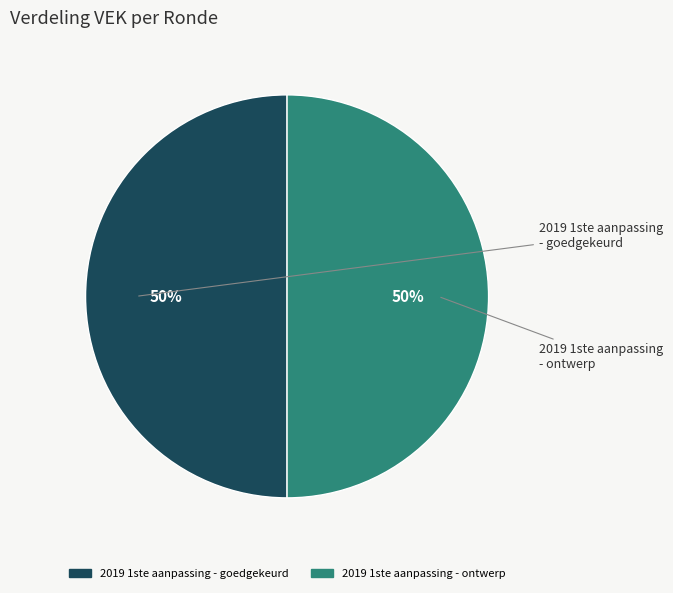

To the nearest percent, what is the average slice percentage?

50%